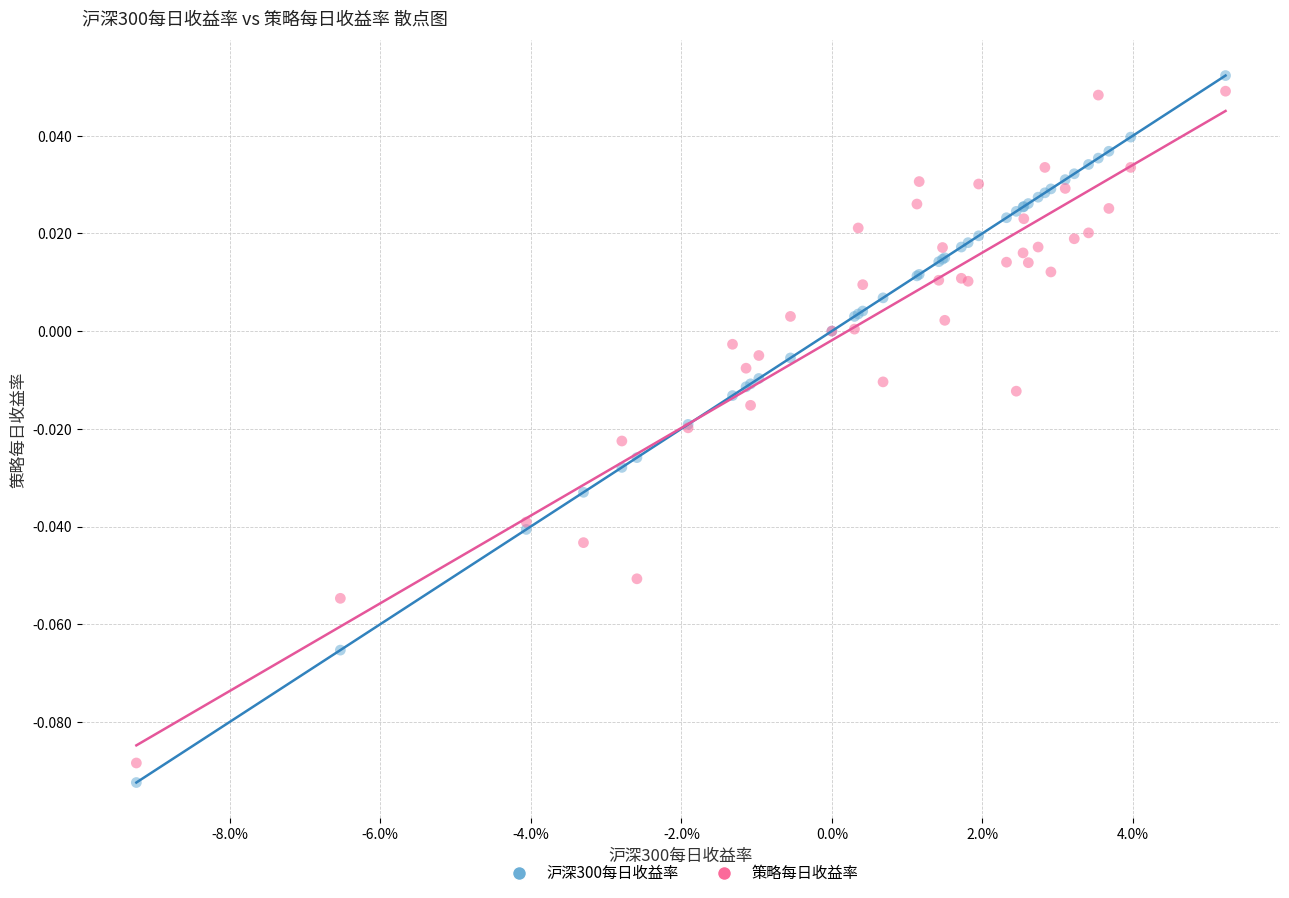

Which series has the widest spread of Y values?

沪深300每日收益率